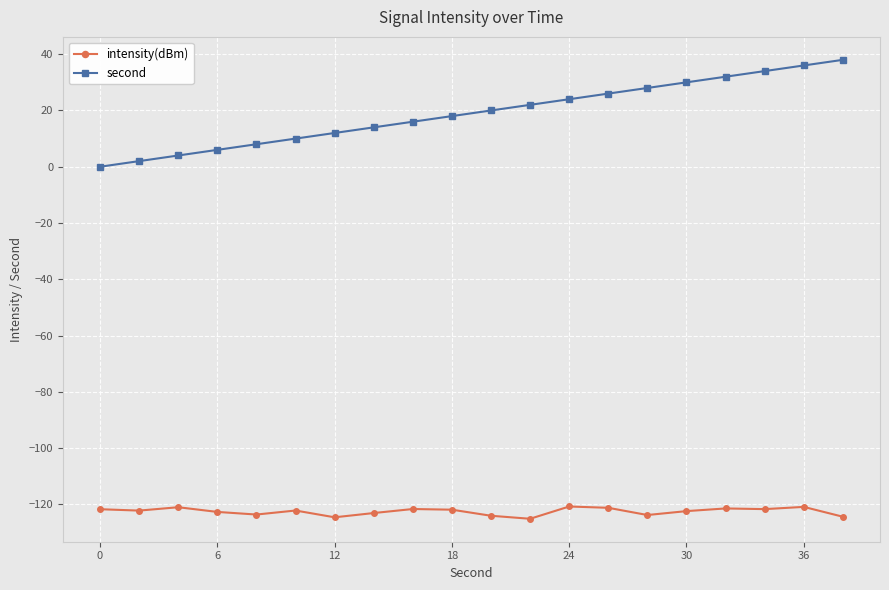

What is the minimum value shown in the chart?

-125.1